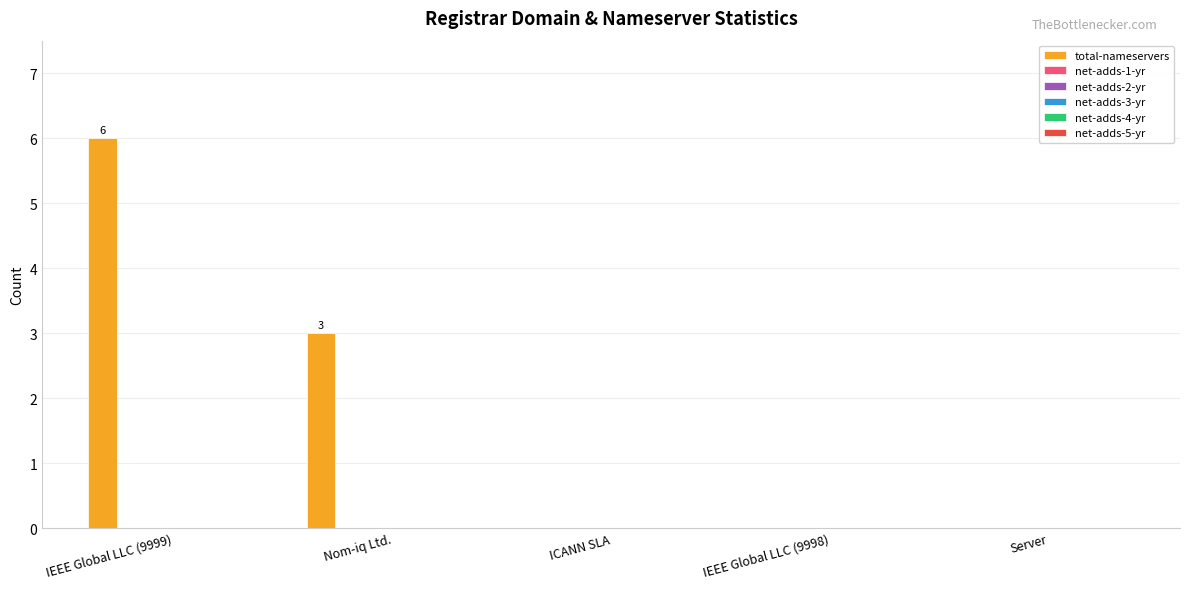

What is the sum of all values?

9